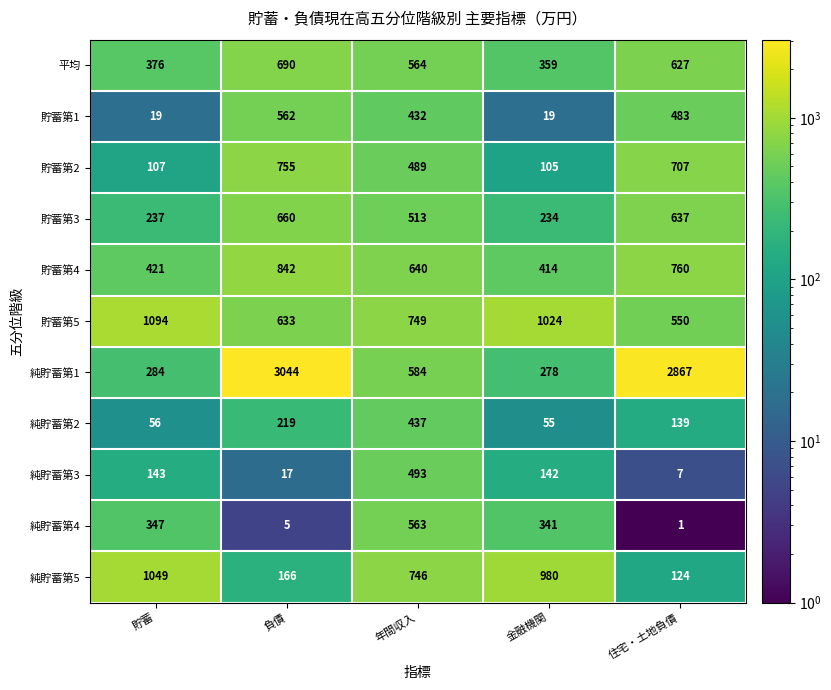

Rank the series at 年間収入 from lowest to highest value.

貯蓄第1, 純貯蓄第2, 貯蓄第2, 純貯蓄第3, 貯蓄第3, 純貯蓄第4, 平均, 純貯蓄第1, 貯蓄第4, 純貯蓄第5, 貯蓄第5